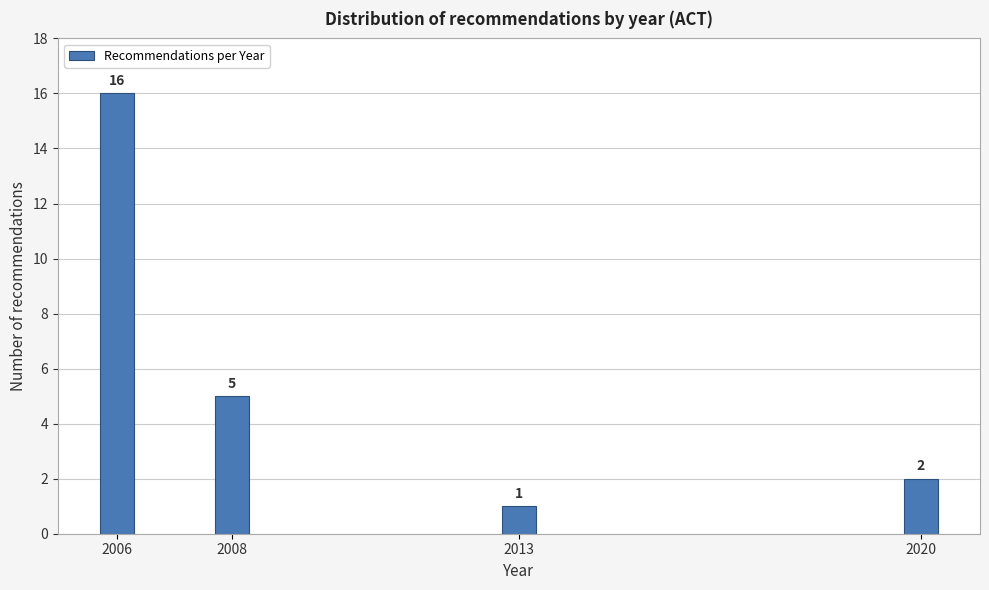

Reading left to right, transcribe all the data shown in this chart.

16	5	1	2